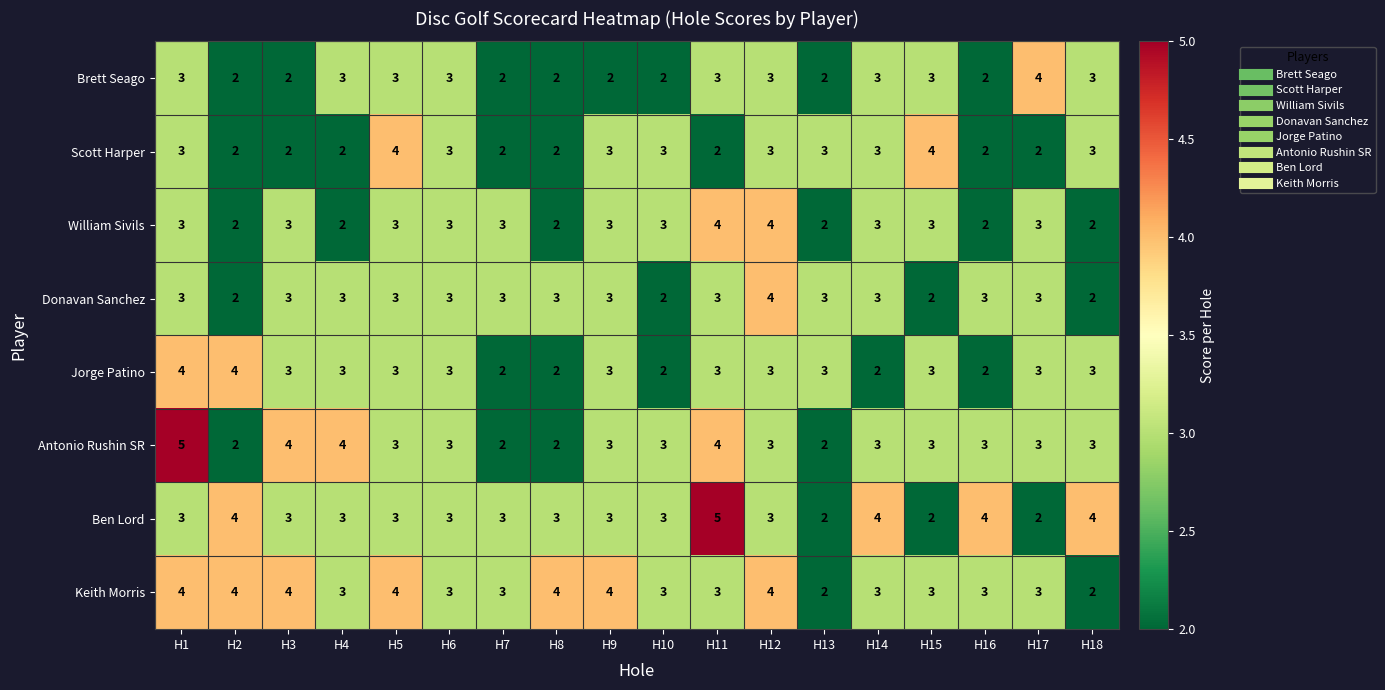

Which series has the largest total across all categories?

Keith Morris